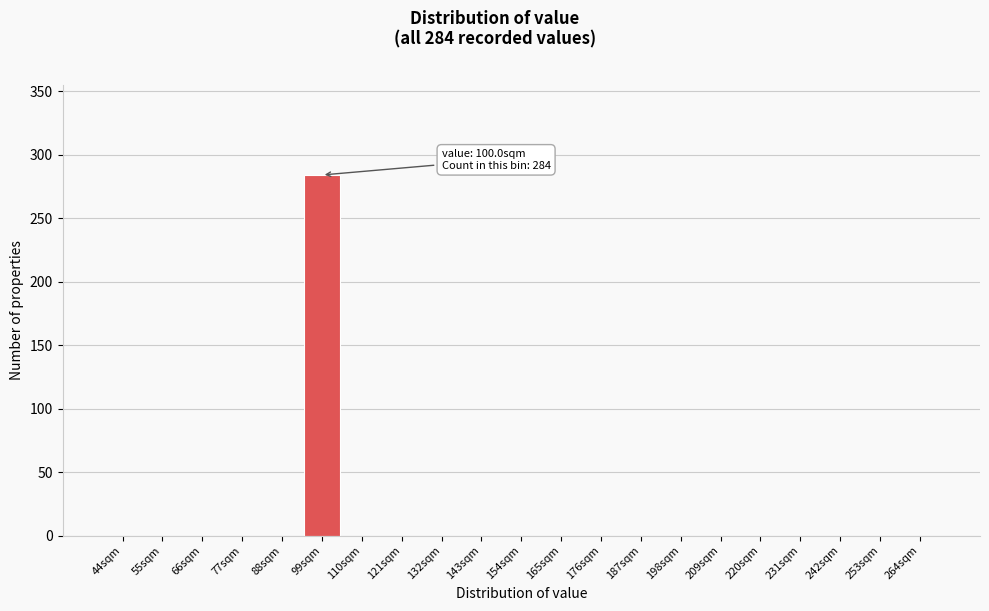

What is the sum of all values?

284